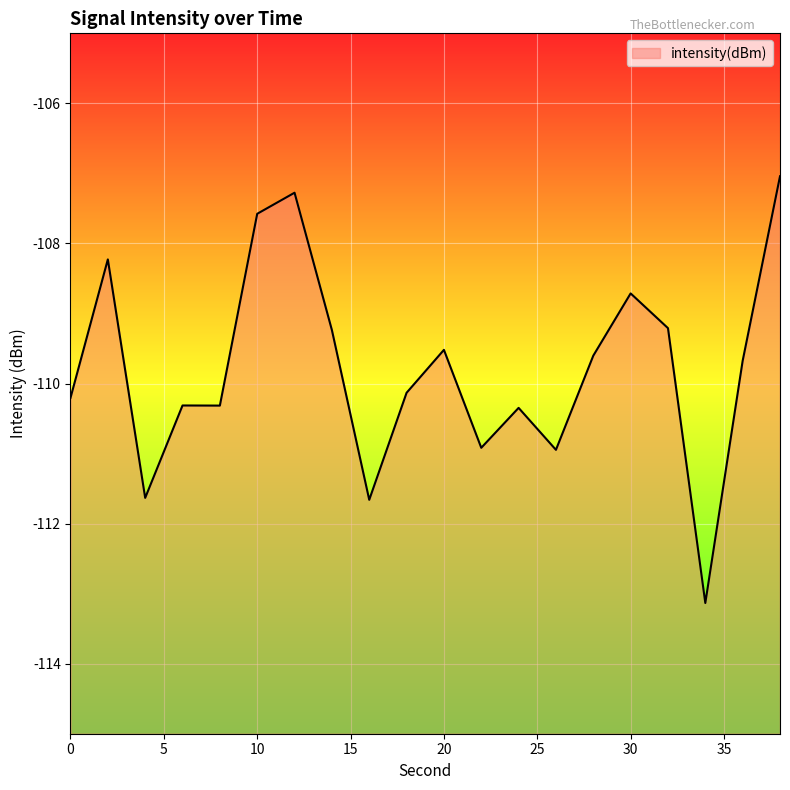

At which category does the data reach its first local valley?

4